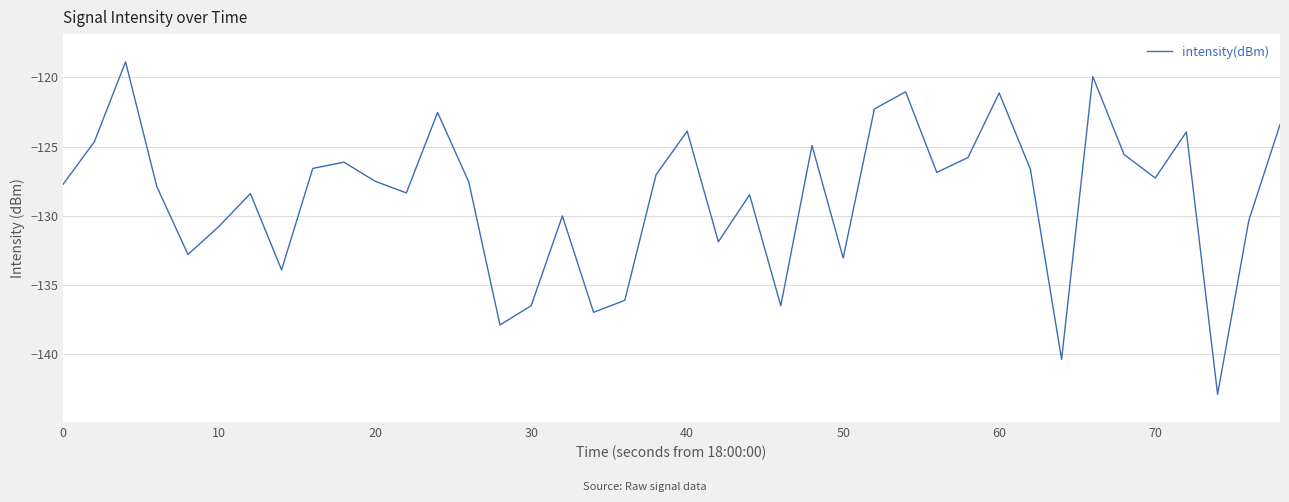

What is the difference between the maximum and minimum values?

24.0